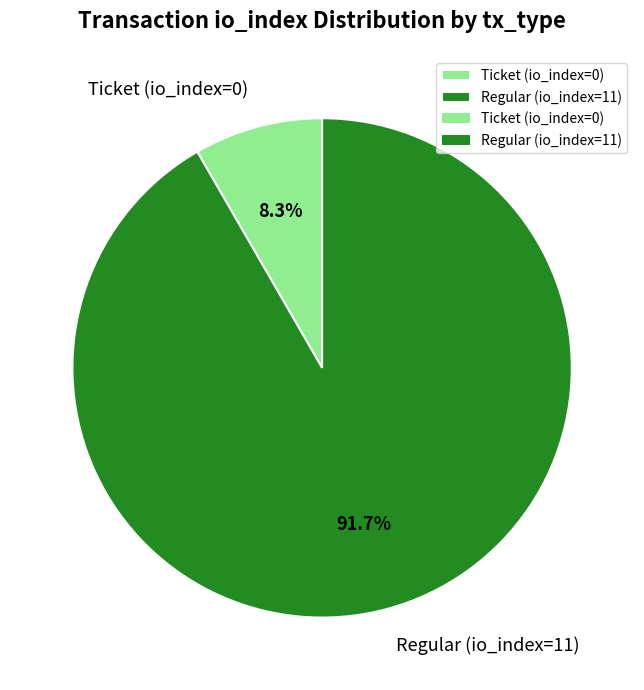

Which has a higher value, Regular (io_index=11) or Ticket (io_index=0)?

Regular (io_index=11)